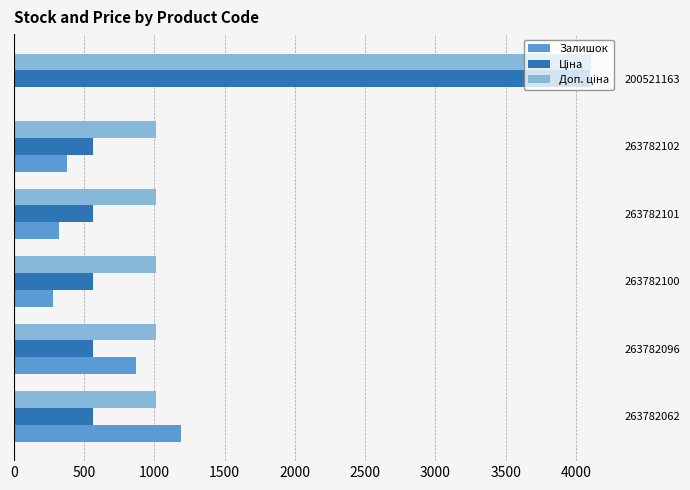

What is the sum of all Залишок values?

3035.0